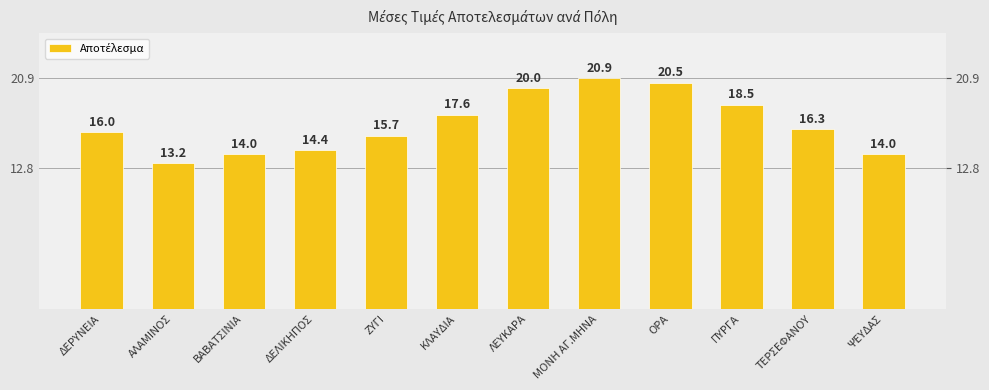

Which has a higher value, ΔΕΡΥΝΕΙΑ or ΑΛΑΜΙΝΟΣ?

ΔΕΡΥΝΕΙΑ